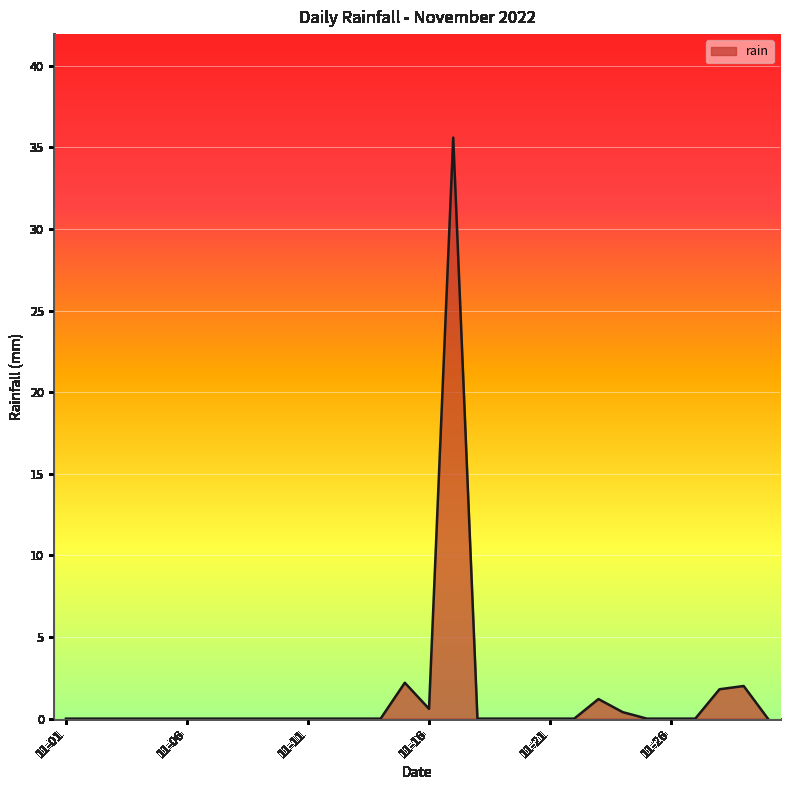

True or false: the data has more than 0 interior local peaks.

True